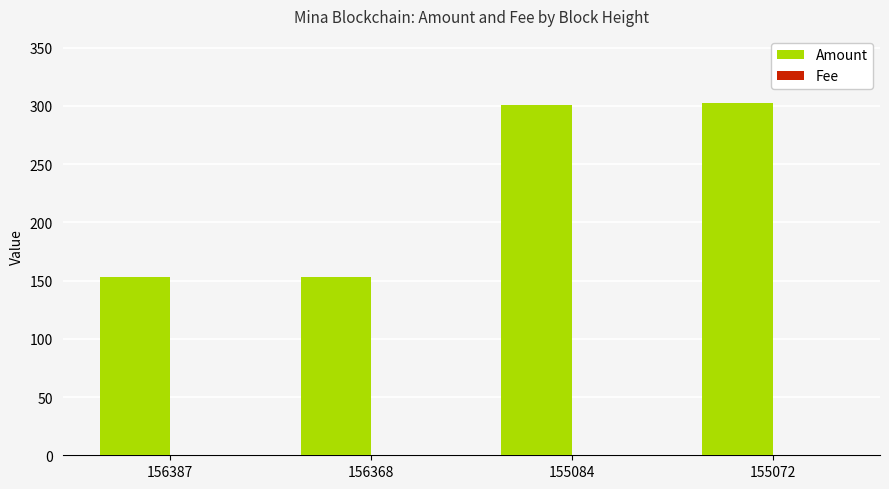

Between 156387 and 155084, which series saw the biggest shift?

Amount